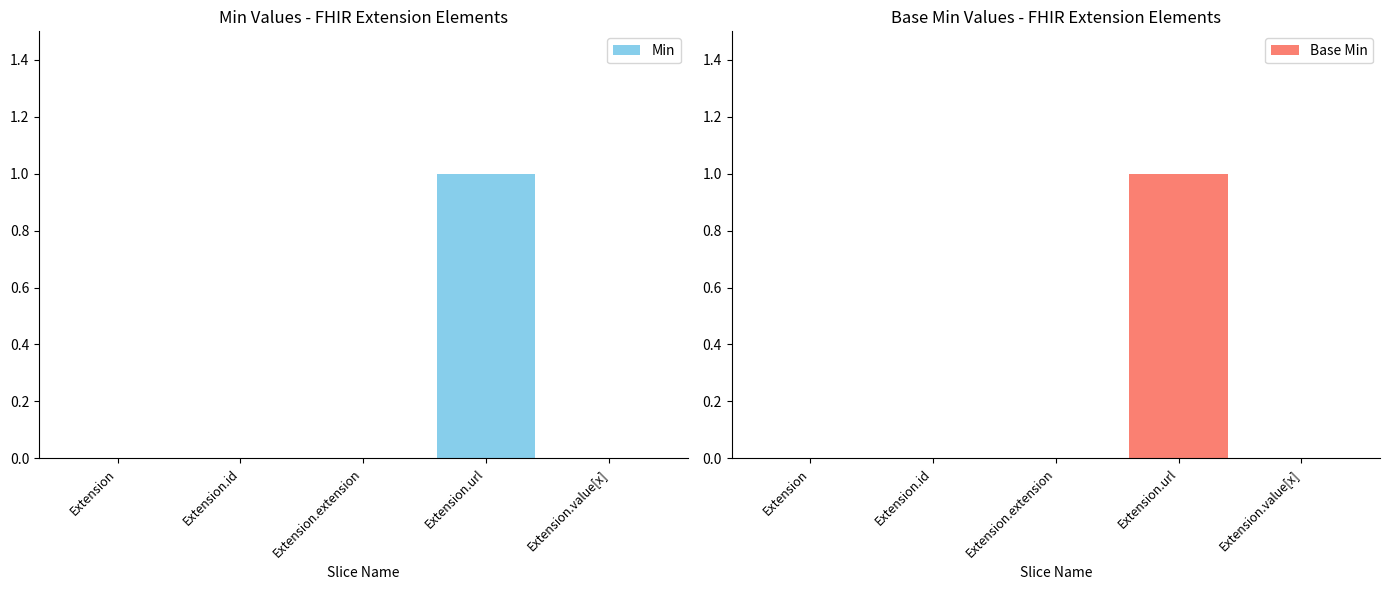

List the series in order of their peak value, lowest first.

Min, Base Min